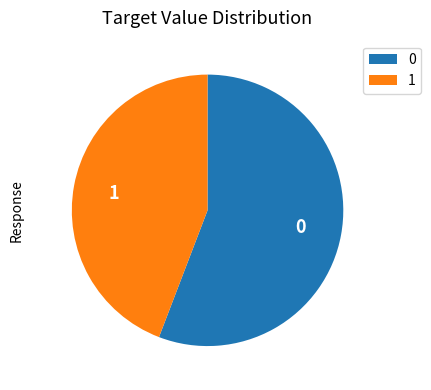

Is there a majority slice in this chart?

Yes